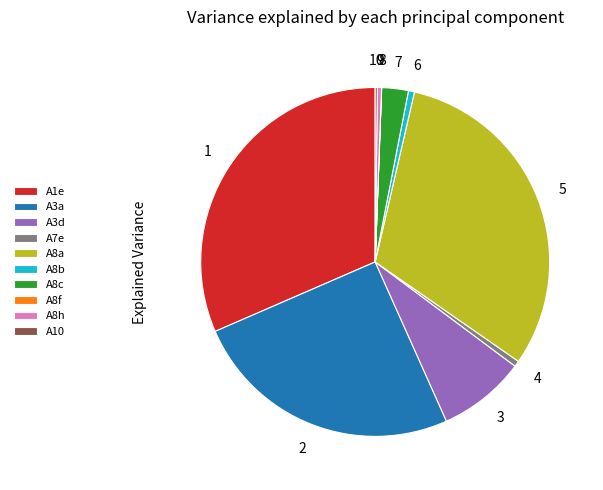

Between A1e and A7e, which is larger?

A1e